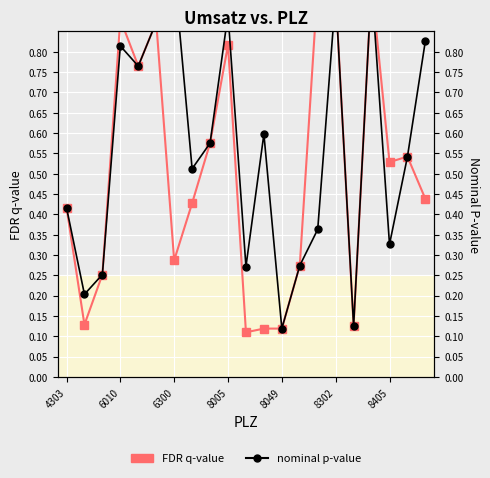

Is it true that nominal p-value equals 1.3 at 6300?

False